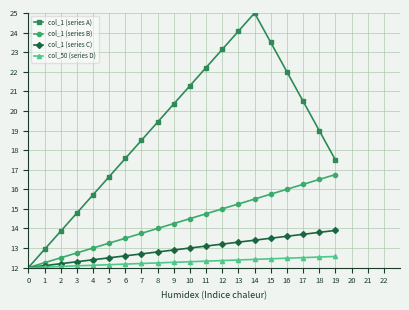

What is the value of the col_50 (series D) point at the 5th from the left?

12.1